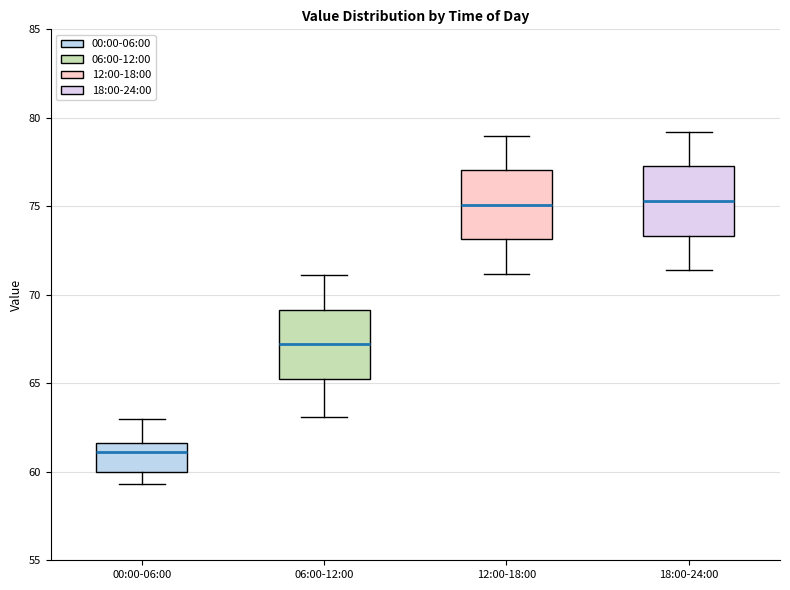

Reading left to right, read every box against the y-axis: the position of its median line, the range the box covers, and the ends of its whiskers. The values are not printed on the chart, so give them approximately, as read against the axis.

00:00-06:00: median 61.0, box 60.0 to 61.5, whiskers 59.5 to 63.0
06:00-12:00: median 67.0, box 65.5 to 69.0, whiskers 63.0 to 71.0
12:00-18:00: median 75.0, box 73.0 to 77.0, whiskers 71.0 to 79.0
18:00-24:00: median 75.5, box 73.5 to 77.5, whiskers 71.5 to 79.0